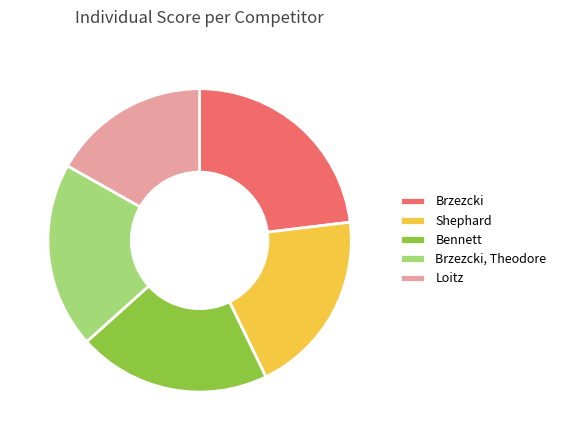

Which has a higher value, Brzezcki, Theodore or Loitz?

Brzezcki, Theodore